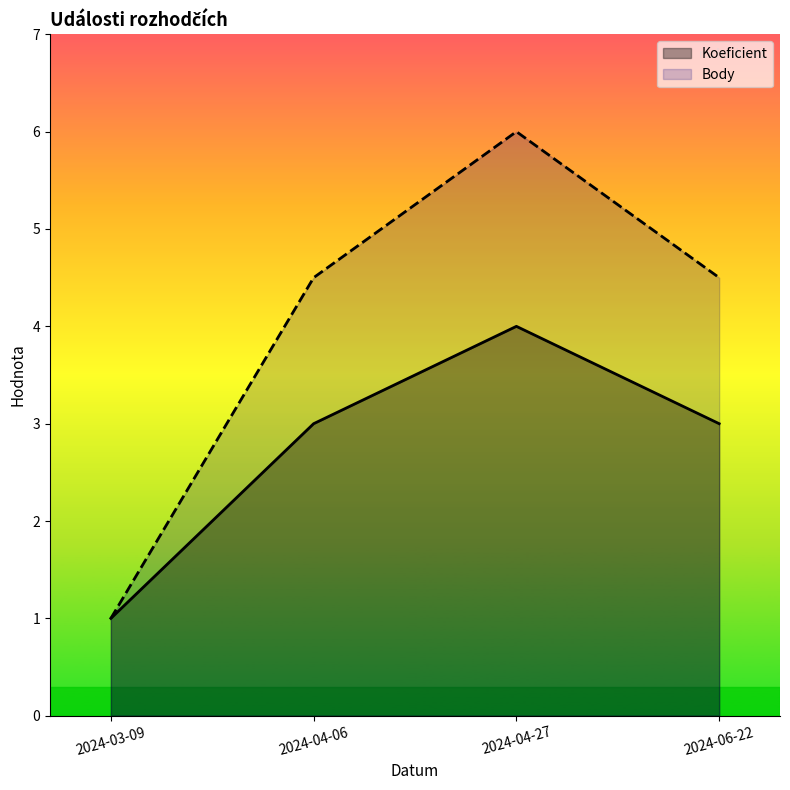

Reading right to left, extract all data points from this chart.

Koeficient: 2024-06-22=3.0	2024-04-27=4.0	2024-04-06=3.0	2024-03-09=1.0
Body: 2024-06-22=4.5	2024-04-27=6.0	2024-04-06=4.5	2024-03-09=1.0